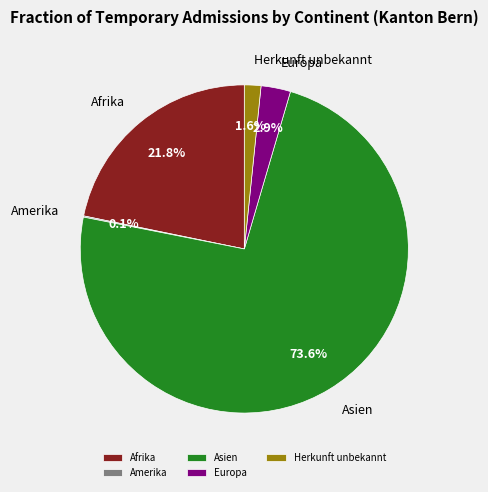

The Herkunft unbekannt slice represents 2% of the pie. True or false?

True